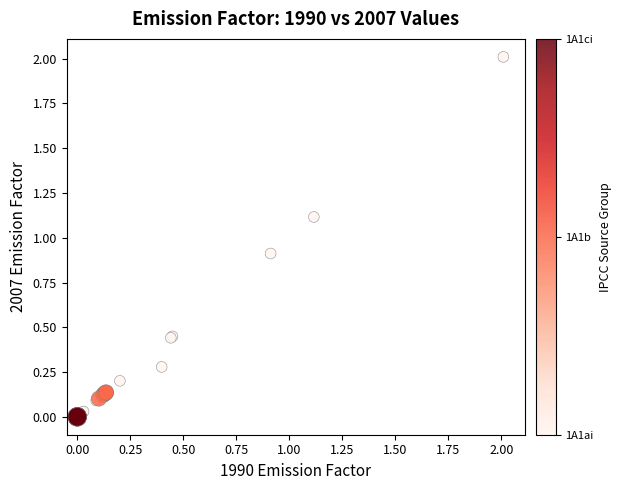

What Y value in the scatter plot is closest to 1?

0.9